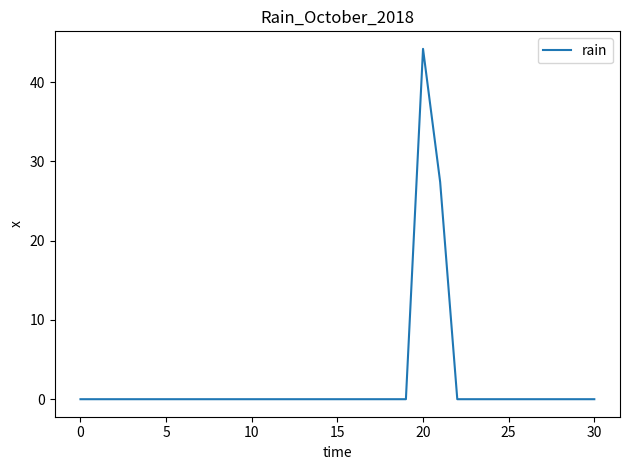

What is the maximum value shown in the chart?

44.2